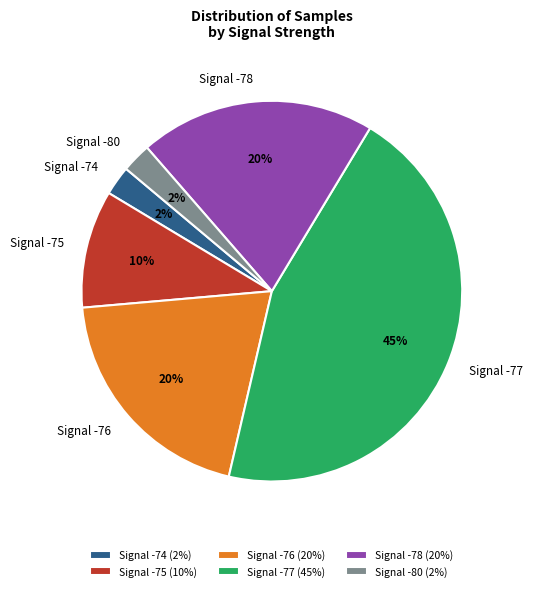

Between Signal -78 and Signal -80, which is larger?

Signal -78